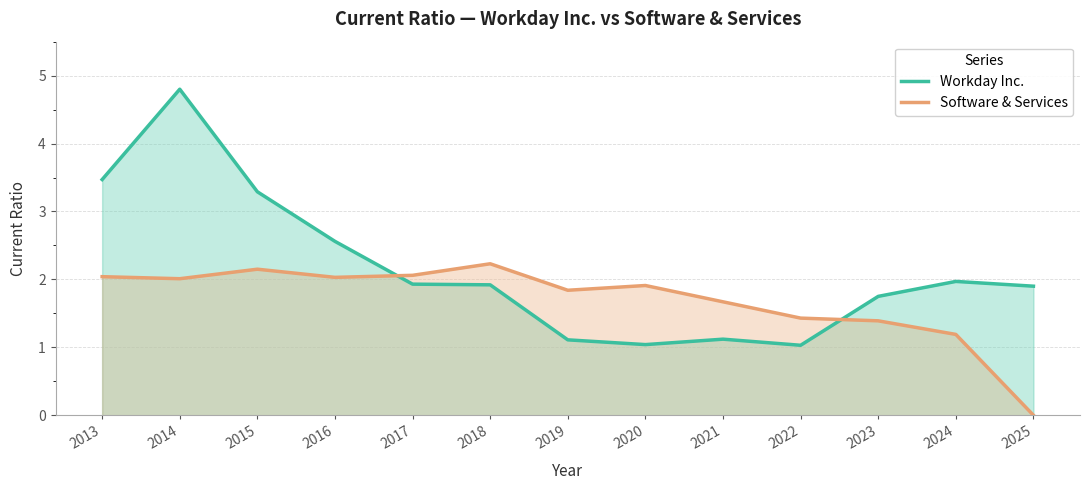

At which category does the chart reach its minimum across all series?

2025